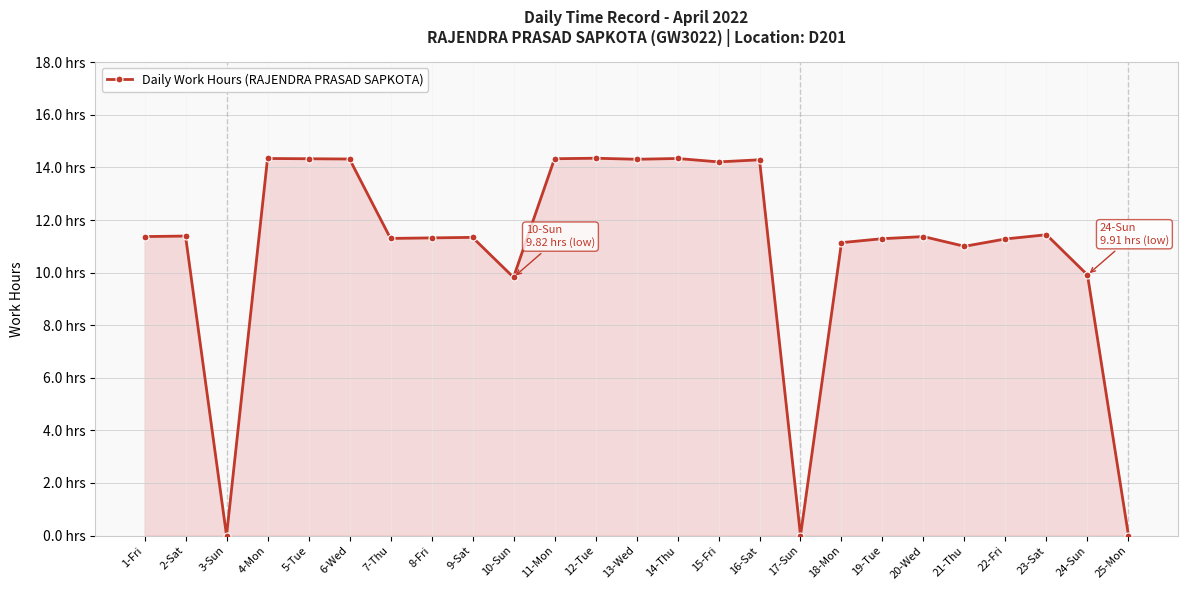

Is it true that the value at 3-Sun is 6.9?

False